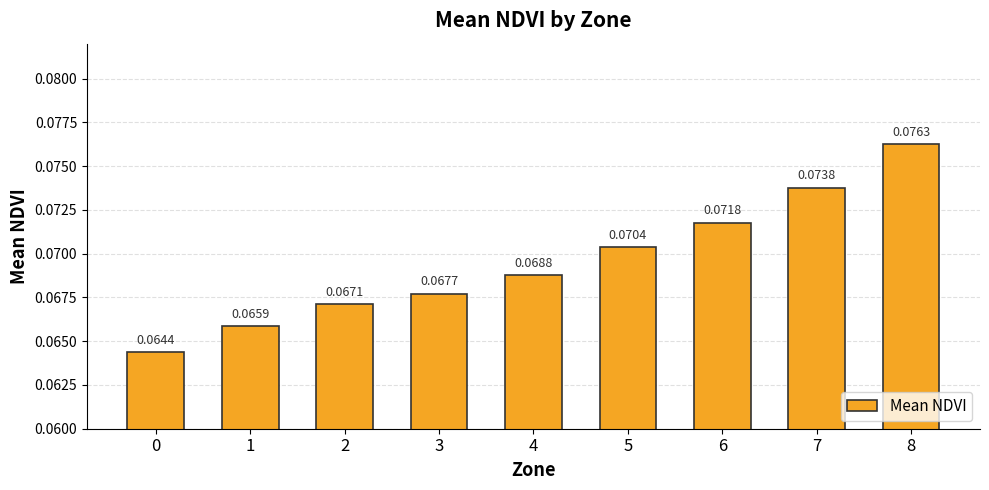

List the labels in order of value, smallest first.

0, 1, 2, 3, 4, 5, 6, 7, 8